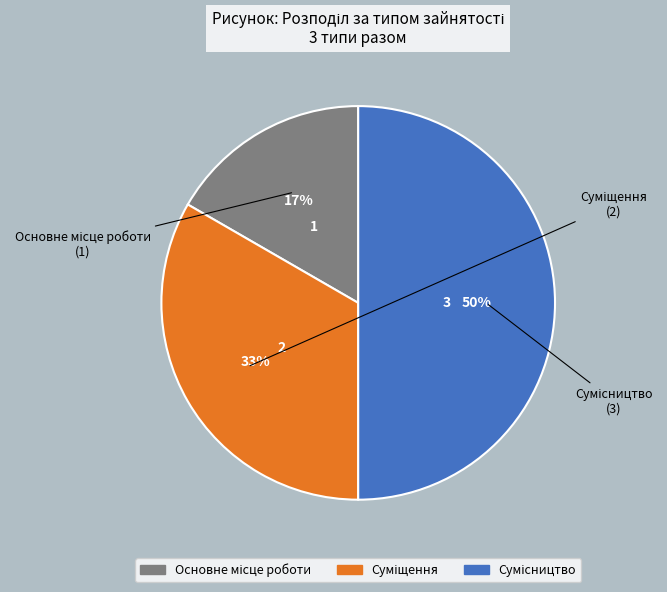

To the nearest percent, what is the difference between the largest and smallest slice percentages?

33%